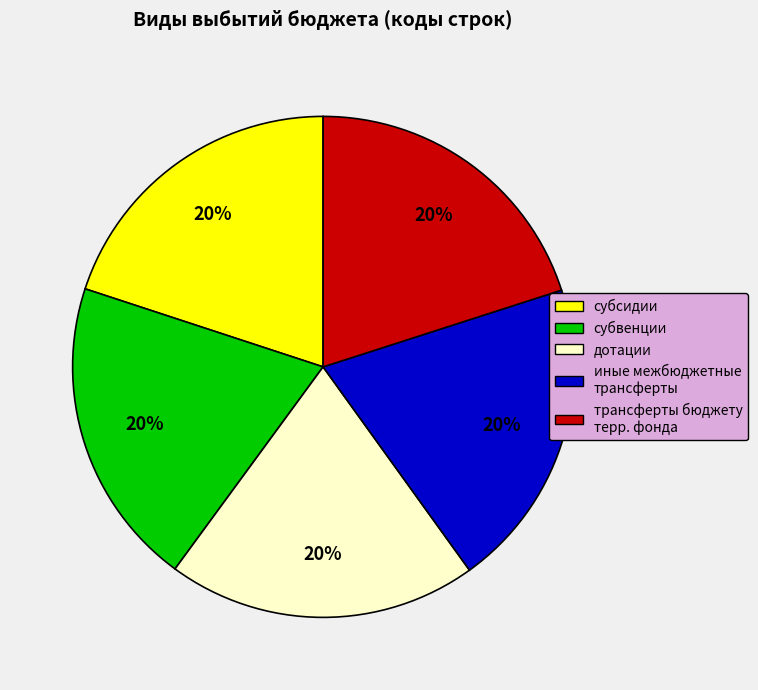

How many segments does this pie chart have?

5